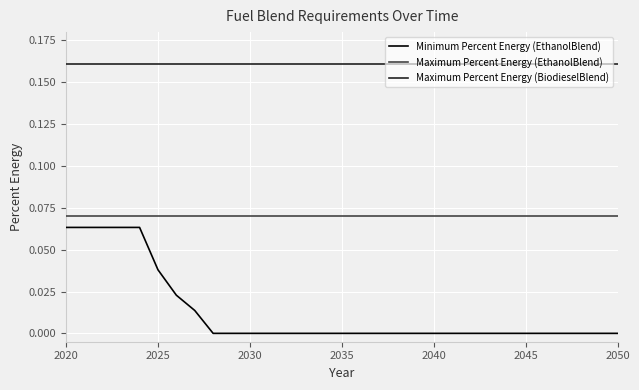

Rank the series by their average value, from lowest to highest.

Minimum Percent Energy (EthanolBlend), Maximum Percent Energy (EthanolBlend), Maximum Percent Energy (BiodieselBlend)